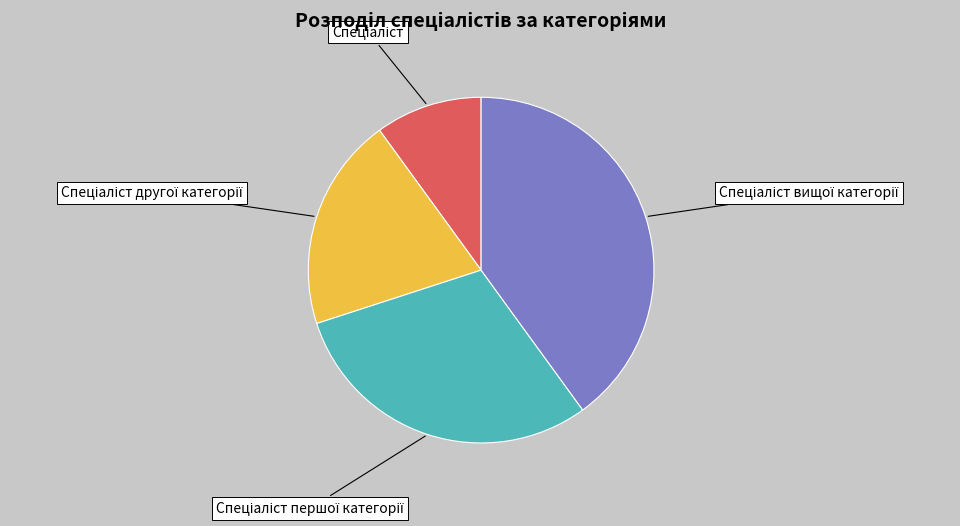

How many segments does this pie chart have?

4